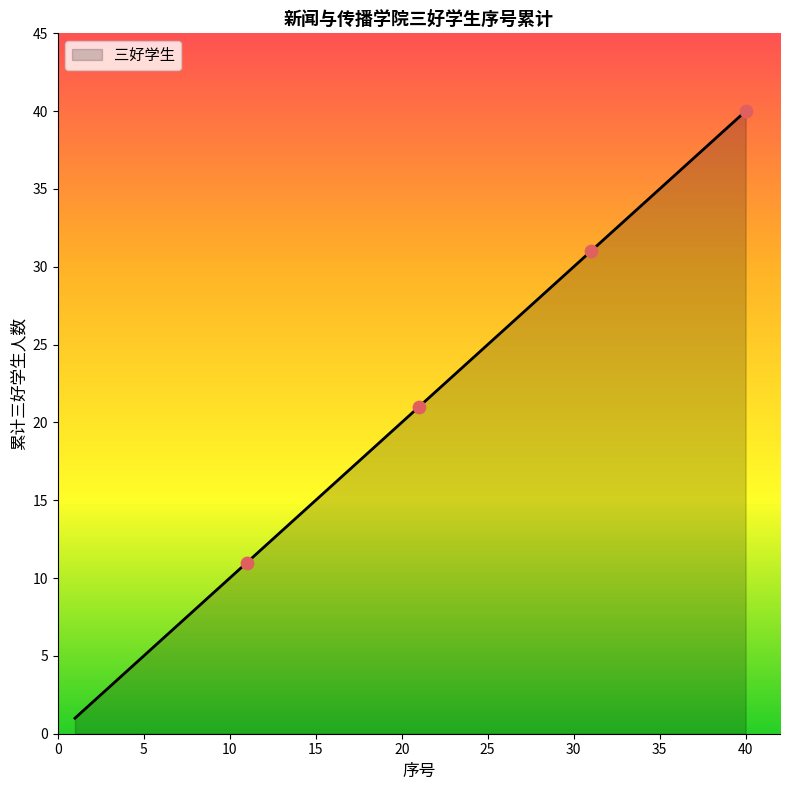

What is the difference between the maximum and minimum values?

39